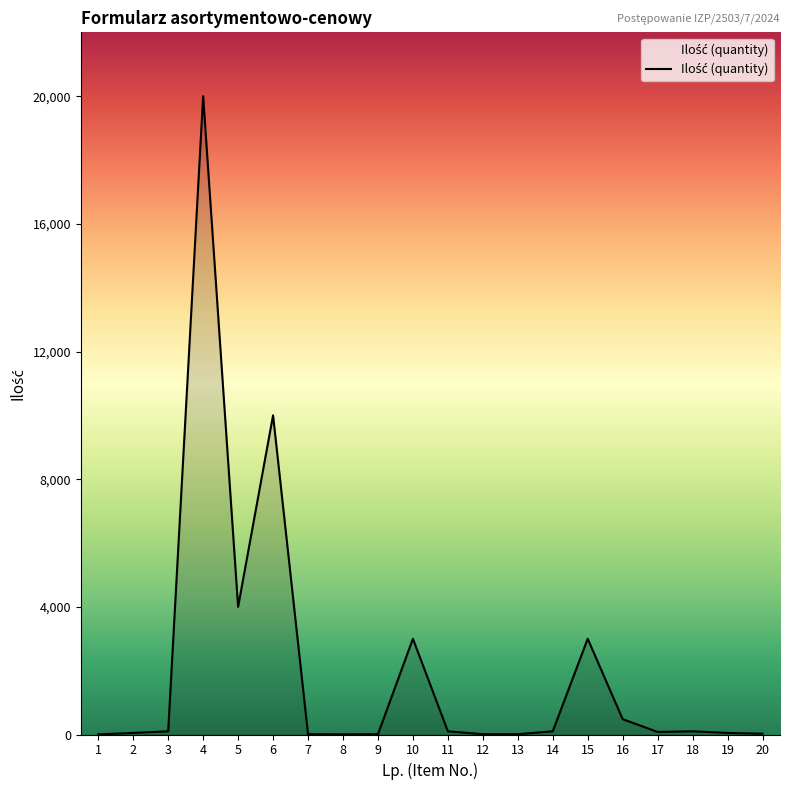

What is the sum of all values?

41133